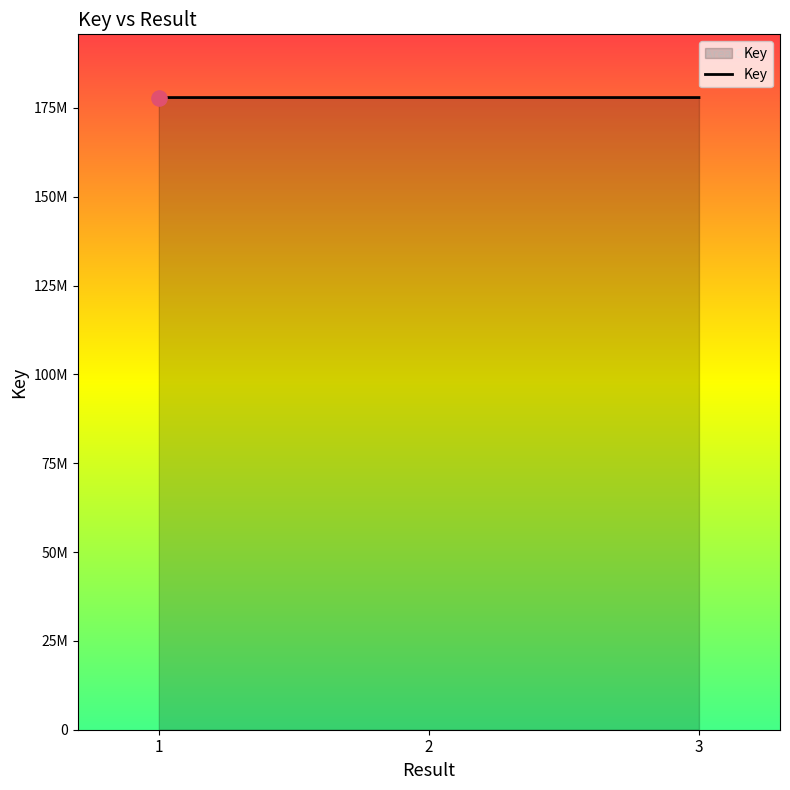

Which has a higher value, 1 or 2?

2